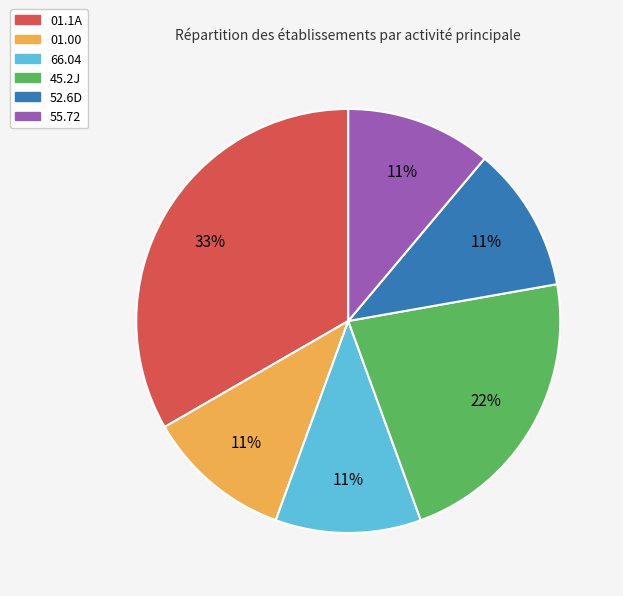

To the nearest percent, what is the average slice percentage?

17%